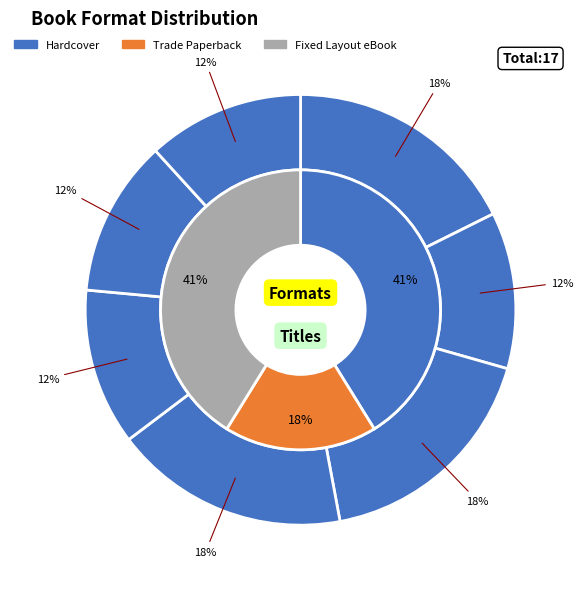

How many slices are in this pie chart?

7